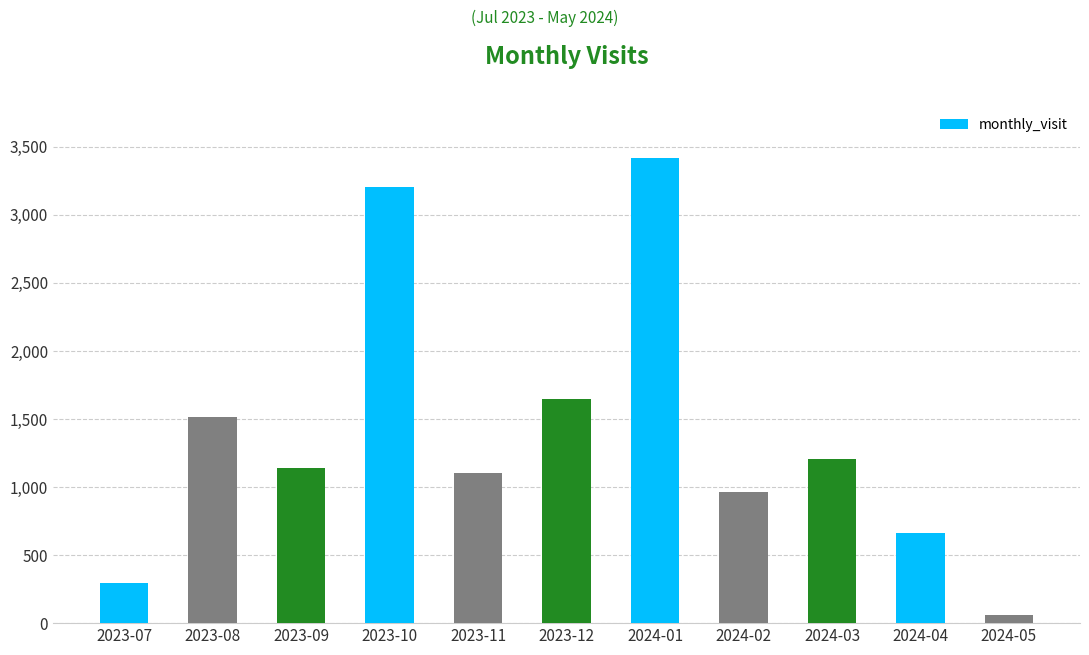

Are the bars horizontal?

No